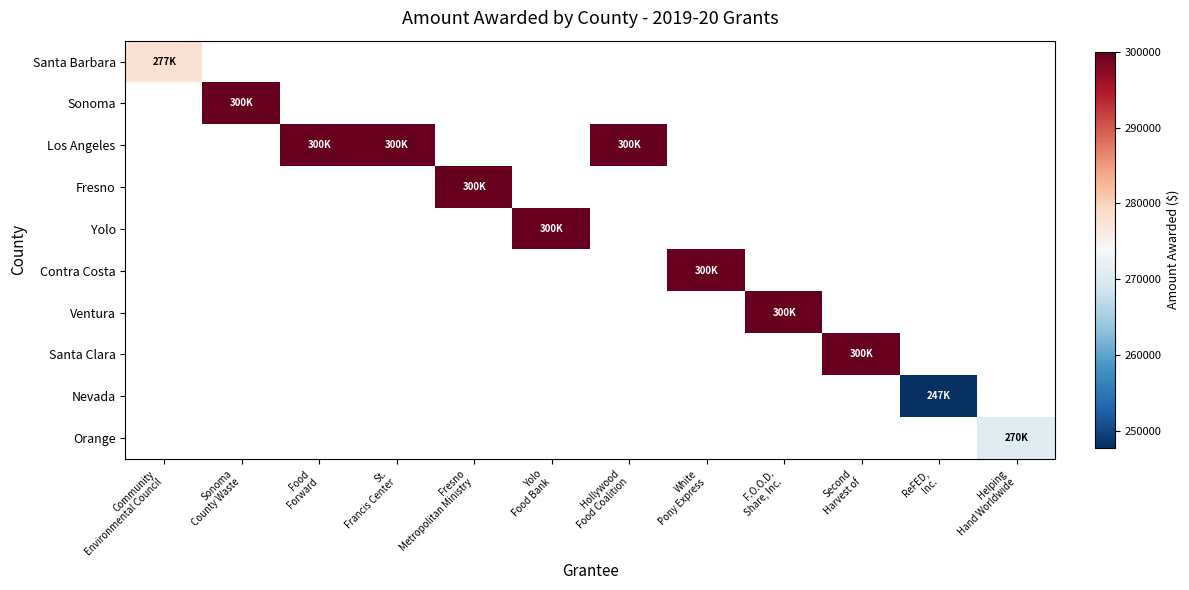

How many positive values does the Santa Clara series have?

1